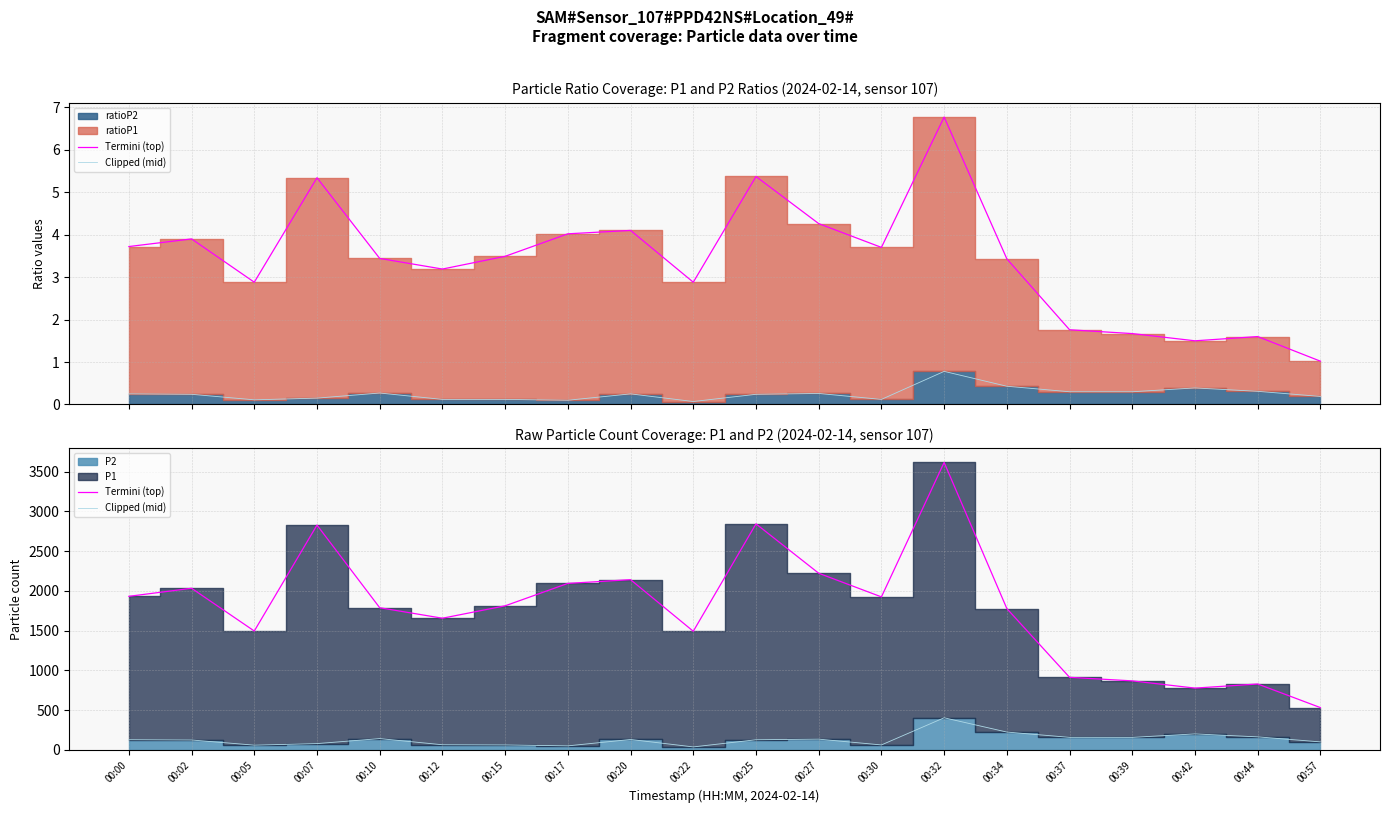

How many data points in Termini (top) are less than 1812?

10